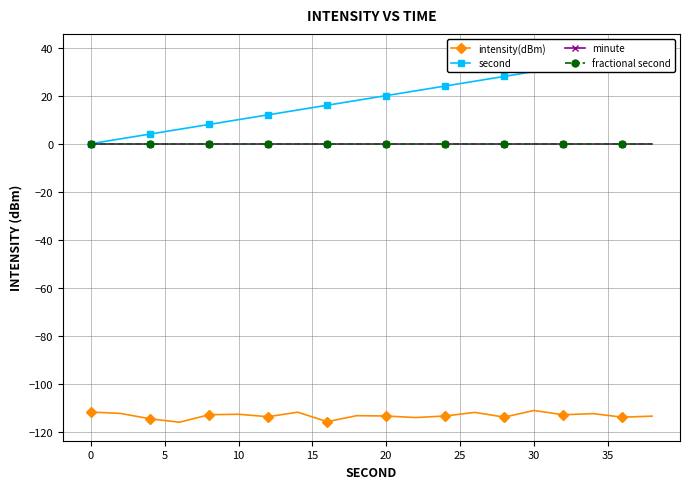

True or false: intensity(dBm) and second intersect in this chart.

False